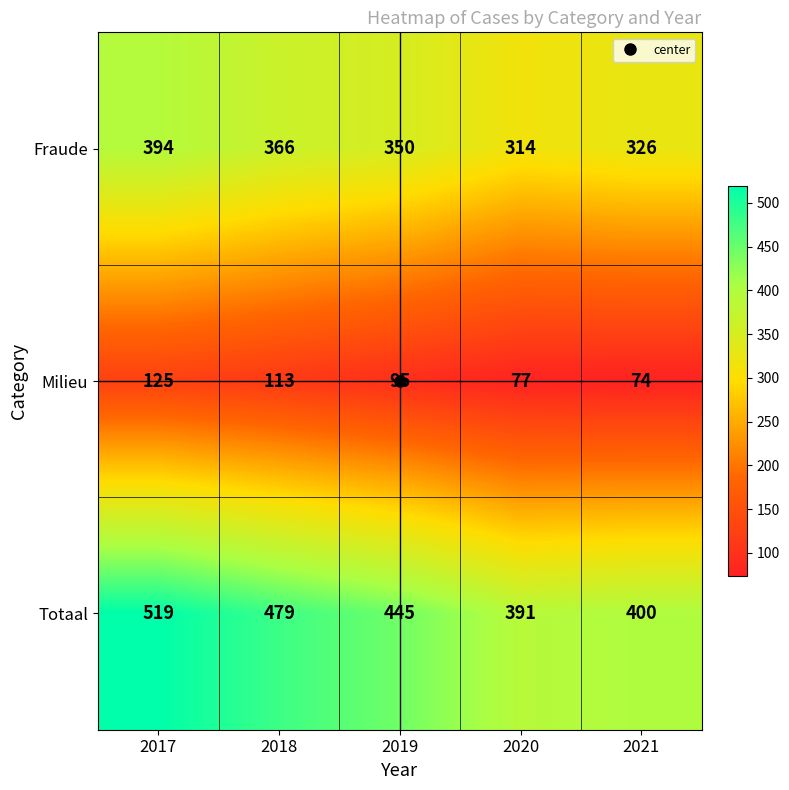

Count the number of data series in this chart.

3